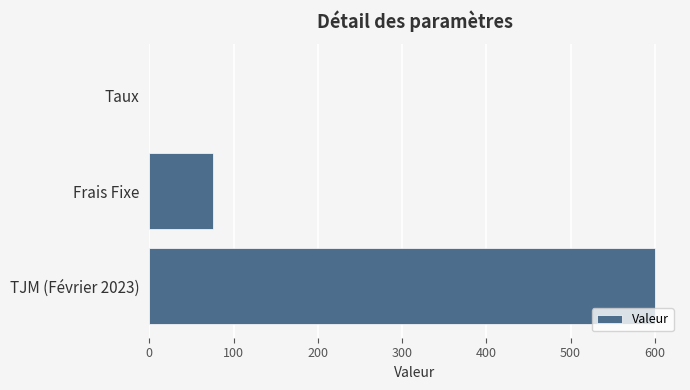

Are the bars horizontal?

Yes